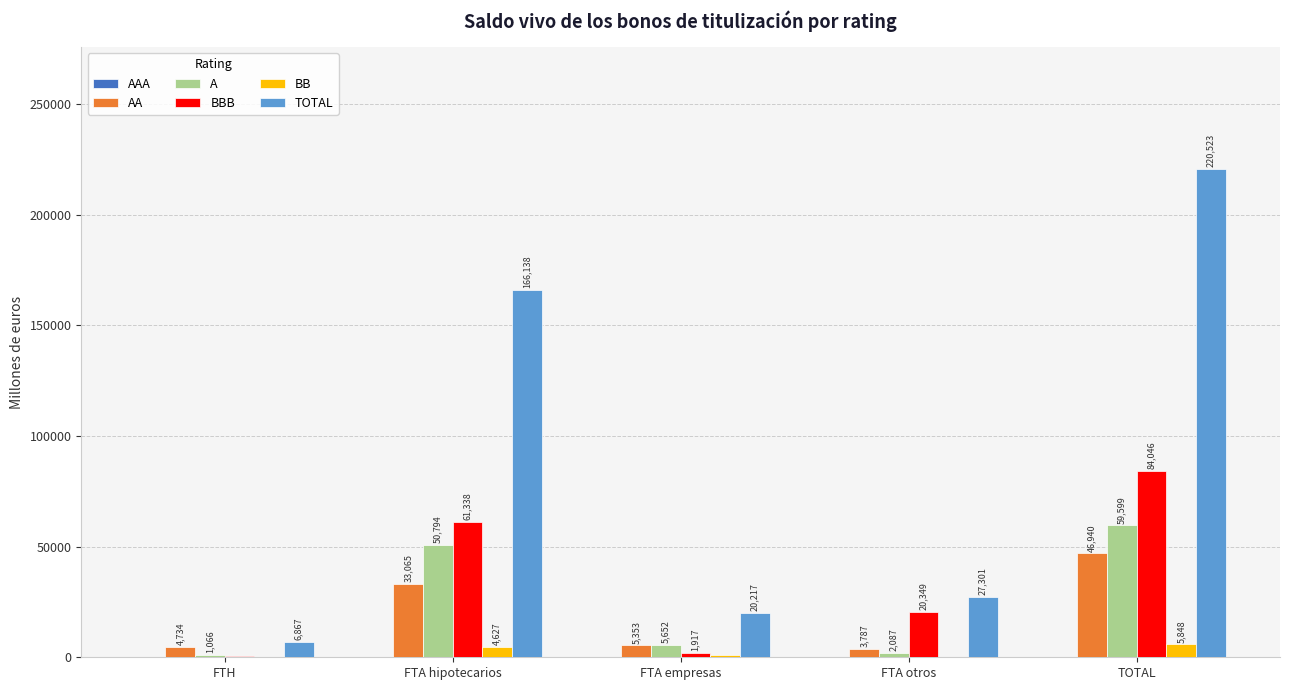

At which category is the sum across all series the highest?

TOTAL